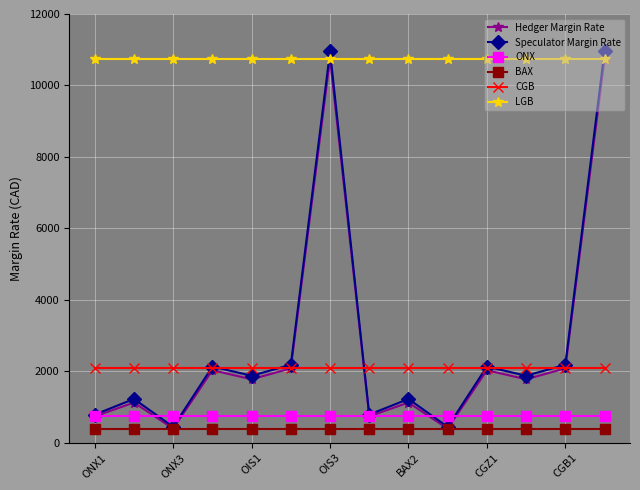

What is the sum of all Speculator Margin Rate values?

39264